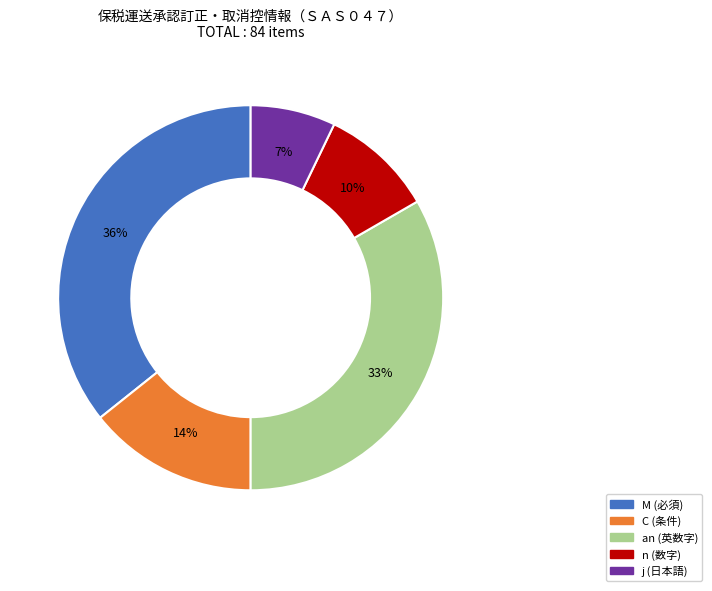

Count the number of slices in the pie.

5